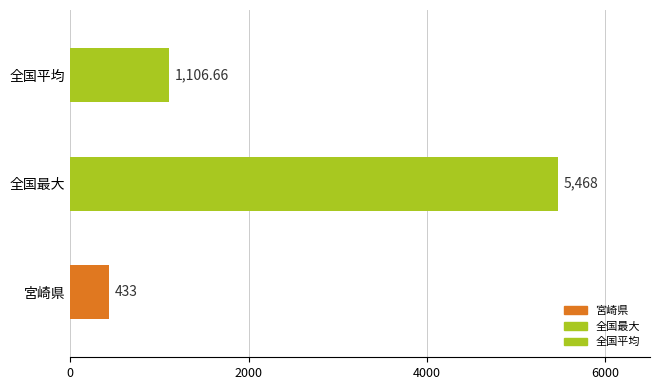

What is the ratio of the value at 全国最大 to the value at 全国平均?

4.9